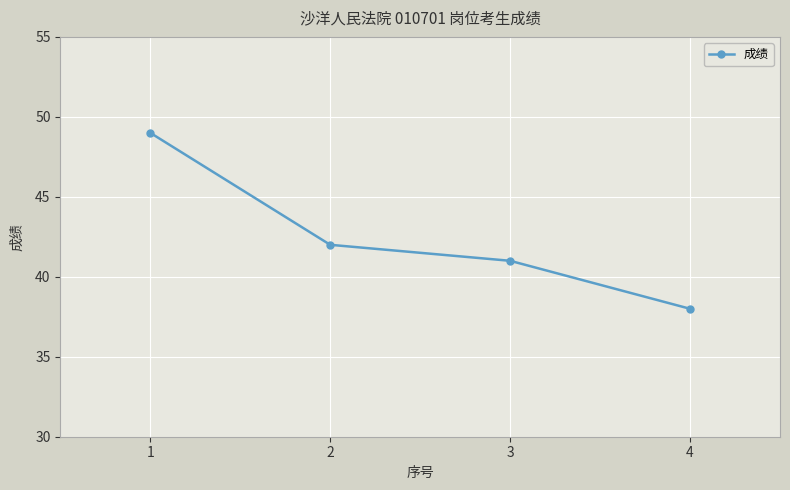

At which category does the chart reach its minimum across all series?

4